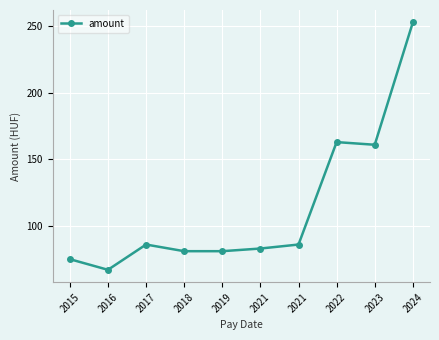

What is the smallest value displayed?

67